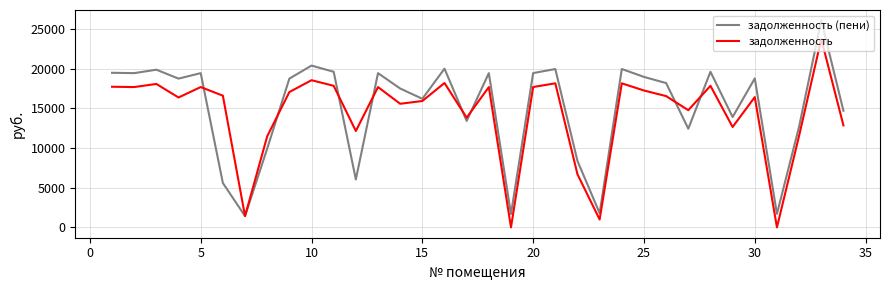

Which series has the widest spread of values?

задолженность (пени)